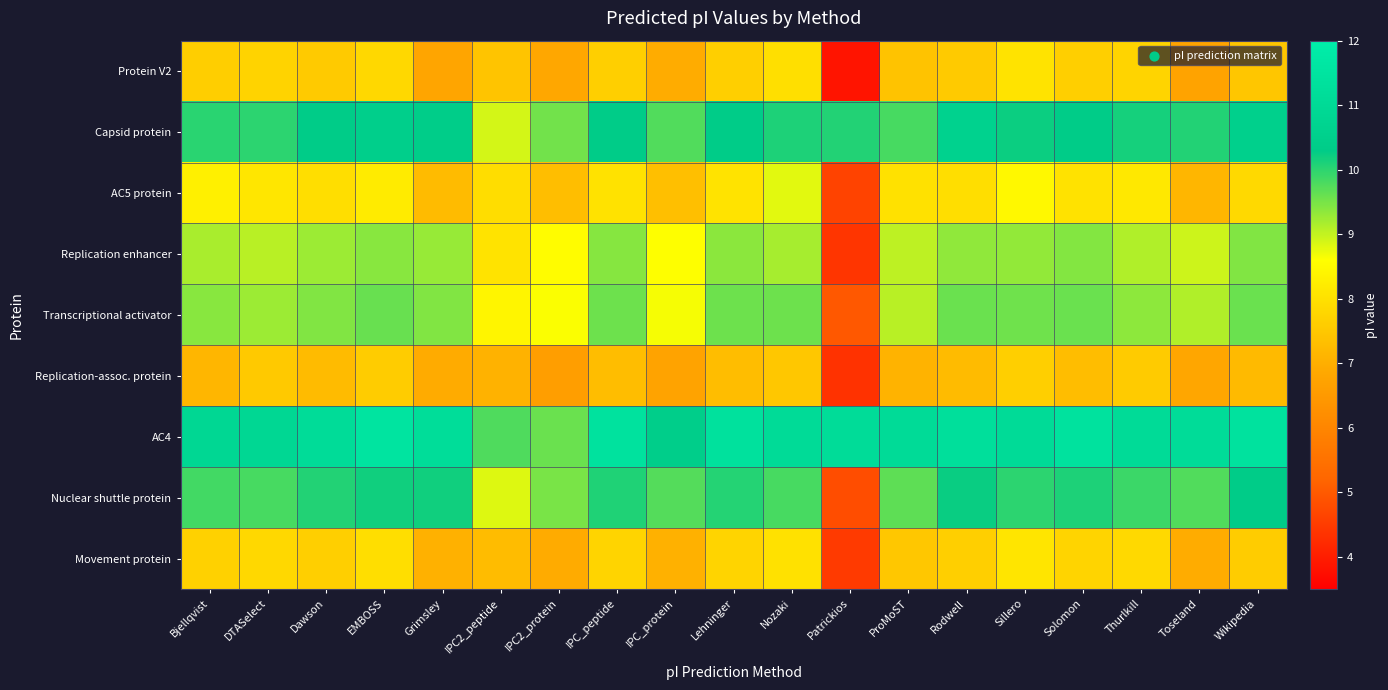

Reading right to left, extract all data points from this chart.

Protein V2: Wikipedia=7.5	Toseland=6.7	Thurlkill=7.8	Solomon=7.6	Sillero=8.1	Rodwell=7.6	ProMoST=7.4	Patrickios=3.9	Nozaki=8.0	Lehninger=7.7	IPC_protein=7.0	IPC_peptide=7.6	IPC2_protein=6.8	IPC2_peptide=7.4	Grimsley=6.8	EMBOSS=7.8	Dawson=7.6	DTASelect=7.7	Bjellqvist=7.6
Capsid protein: Wikipedia=10.5	Toseland=10.1	Thurlkill=10.1	Solomon=10.3	Sillero=10.2	Rodwell=10.6	ProMoST=9.8	Patrickios=10.1	Nozaki=10.1	Lehninger=10.3	IPC_protein=9.8	IPC_peptide=10.3	IPC2_protein=9.5	IPC2_peptide=8.9	Grimsley=10.4	EMBOSS=10.5	Dawson=10.3	DTASelect=10.0	Bjellqvist=10.0
AC5 protein: Wikipedia=7.8	Toseland=7.1	Thurlkill=8.2	Solomon=8.0	Sillero=8.5	Rodwell=7.9	ProMoST=8.0	Patrickios=4.6	Nozaki=8.8	Lehninger=8.1	IPC_protein=7.3	IPC_peptide=8.0	IPC2_protein=7.3	IPC2_peptide=7.9	Grimsley=7.3	EMBOSS=8.2	Dawson=7.9	DTASelect=8.1	Bjellqvist=8.3
Replication enhancer: Wikipedia=9.4	Toseland=8.9	Thurlkill=9.1	Solomon=9.4	Sillero=9.3	Rodwell=9.3	ProMoST=9.0	Patrickios=4.4	Nozaki=9.2	Lehninger=9.4	IPC_protein=8.6	IPC_peptide=9.4	IPC2_protein=8.6	IPC2_peptide=8.0	Grimsley=9.3	EMBOSS=9.4	Dawson=9.3	DTASelect=9.1	Bjellqvist=9.2
Transcriptional activator: Wikipedia=9.6	Toseland=9.1	Thurlkill=9.4	Solomon=9.6	Sillero=9.5	Rodwell=9.6	ProMoST=9.1	Patrickios=5.0	Nozaki=9.6	Lehninger=9.6	IPC_protein=8.7	IPC_peptide=9.6	IPC2_protein=8.6	IPC2_peptide=8.4	Grimsley=9.4	EMBOSS=9.6	Dawson=9.4	DTASelect=9.3	Bjellqvist=9.4
Replication-assoc. protein: Wikipedia=7.2	Toseland=6.8	Thurlkill=7.6	Solomon=7.3	Sillero=7.7	Rodwell=7.2	ProMoST=7.1	Patrickios=4.4	Nozaki=7.5	Lehninger=7.3	IPC_protein=6.8	IPC_peptide=7.3	IPC2_protein=6.6	IPC2_peptide=7.1	Grimsley=6.9	EMBOSS=7.6	Dawson=7.2	DTASelect=7.5	Bjellqvist=7.2
AC4: Wikipedia=11.4	Toseland=11.1	Thurlkill=11.1	Solomon=11.4	Sillero=11.1	Rodwell=11.3	ProMoST=11.0	Patrickios=11.1	Nozaki=11.1	Lehninger=11.3	IPC_protein=10.4	IPC_peptide=11.4	IPC2_protein=9.6	IPC2_peptide=9.8	Grimsley=11.1	EMBOSS=11.5	Dawson=11.1	DTASelect=10.9	Bjellqvist=10.9
Nuclear shuttle protein: Wikipedia=10.3	Toseland=9.8	Thurlkill=9.9	Solomon=10.1	Sillero=10.0	Rodwell=10.2	ProMoST=9.7	Patrickios=4.8	Nozaki=9.8	Lehninger=10.0	IPC_protein=9.7	IPC_peptide=10.1	IPC2_protein=9.5	IPC2_peptide=8.8	Grimsley=10.2	EMBOSS=10.2	Dawson=10.1	DTASelect=9.8	Bjellqvist=9.9
Movement protein: Wikipedia=7.6	Toseland=7.0	Thurlkill=7.9	Solomon=7.7	Sillero=8.1	Rodwell=7.6	ProMoST=7.5	Patrickios=4.5	Nozaki=8.0	Lehninger=7.8	IPC_protein=7.1	IPC_peptide=7.7	IPC2_protein=6.9	IPC2_peptide=7.3	Grimsley=7.0	EMBOSS=7.9	Dawson=7.7	DTASelect=7.8	Bjellqvist=7.7